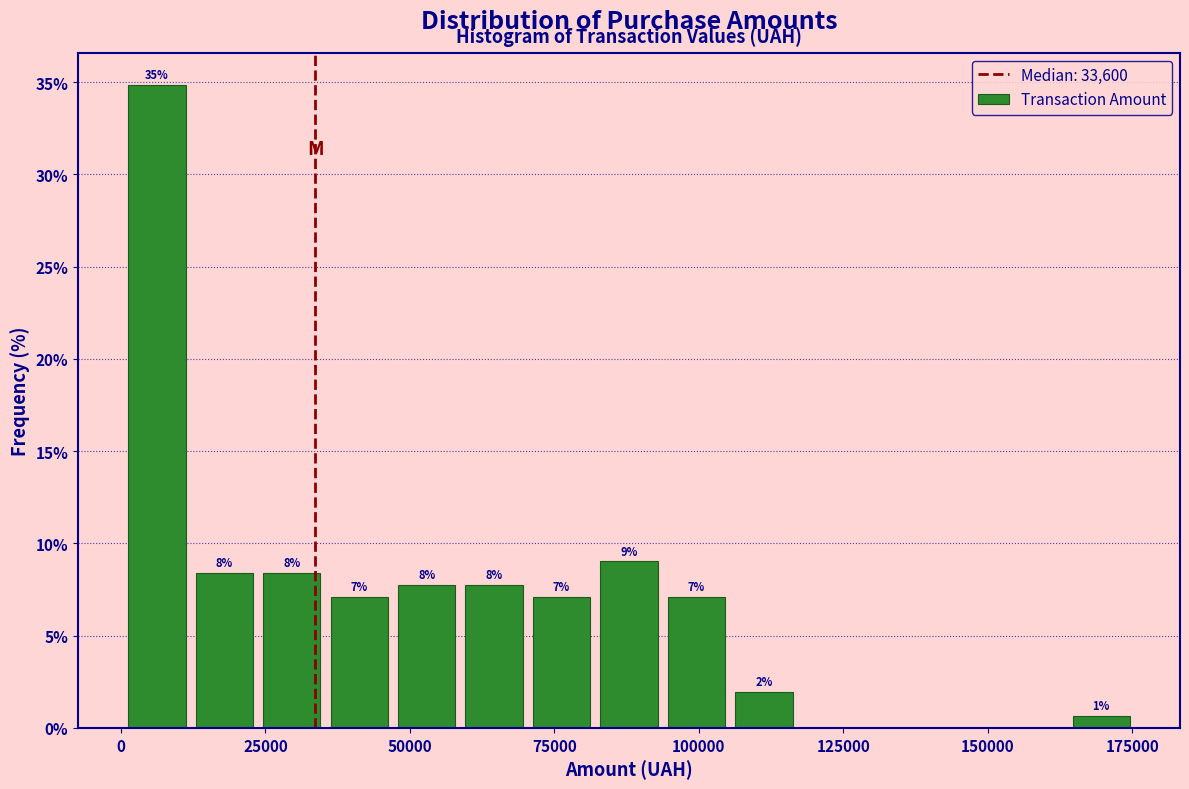

Around what value on the x-axis is the tallest bar? Give the approximate position of its centre, as read against the axis.

5000